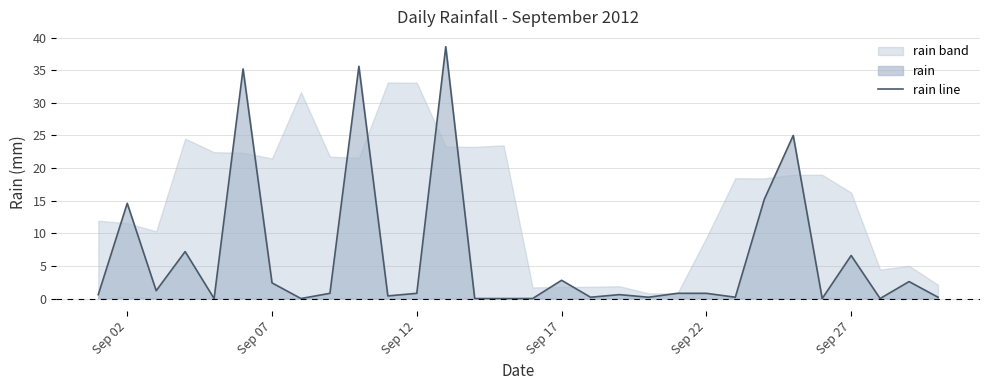

The rain line series shows 6.6 at Sep 27. True or false?

True